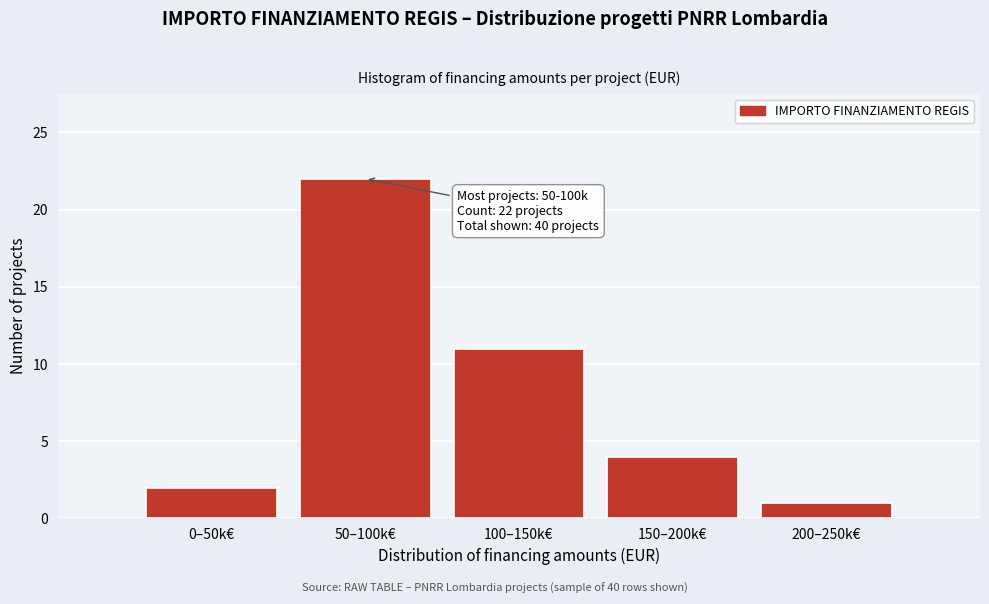

Reading left to right, list all the values displayed in this chart.

0–50k€=2	50–100k€=22	100–150k€=11	150–200k€=4	200–250k€=1